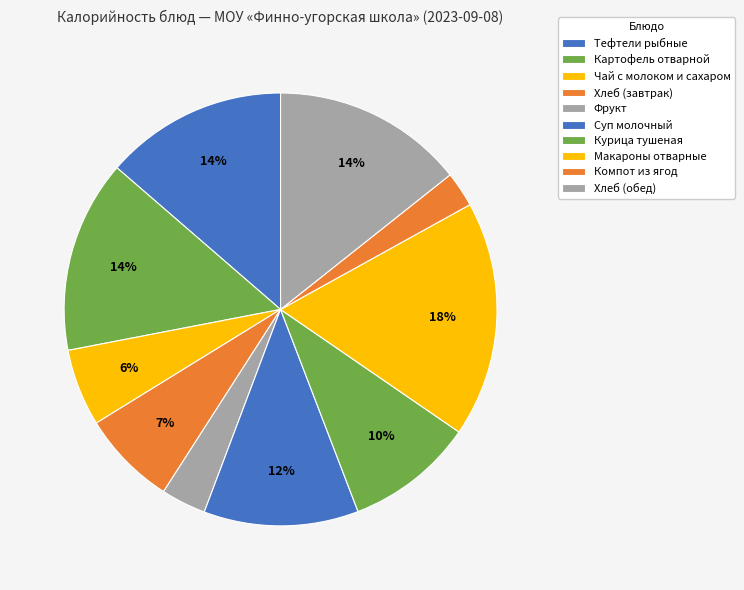

Which category has the smallest portion of the pie?

Компот из ягод